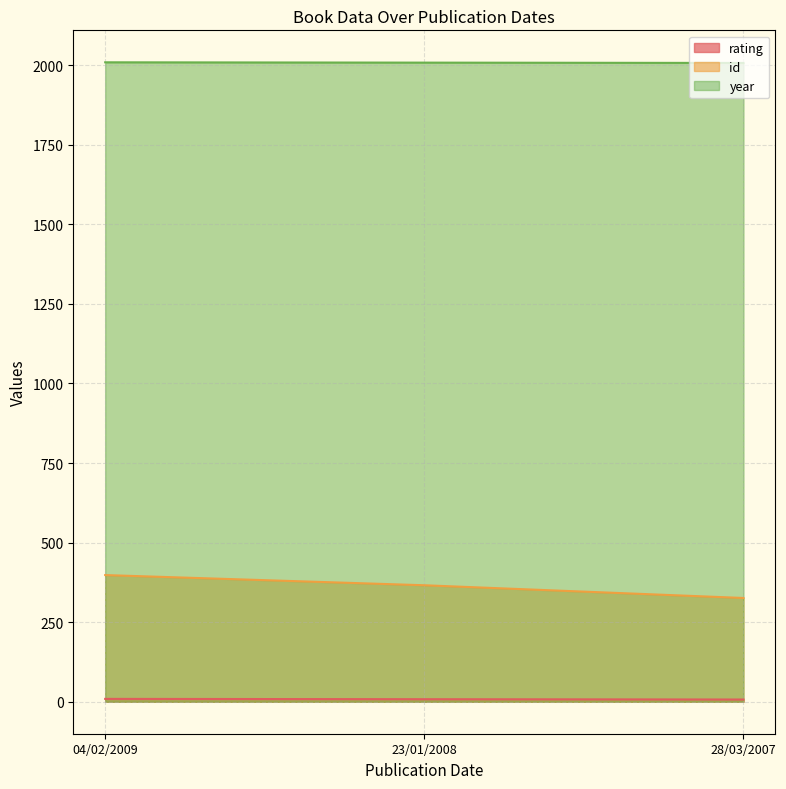

Where does the year series first go above 2008?

04/02/2009